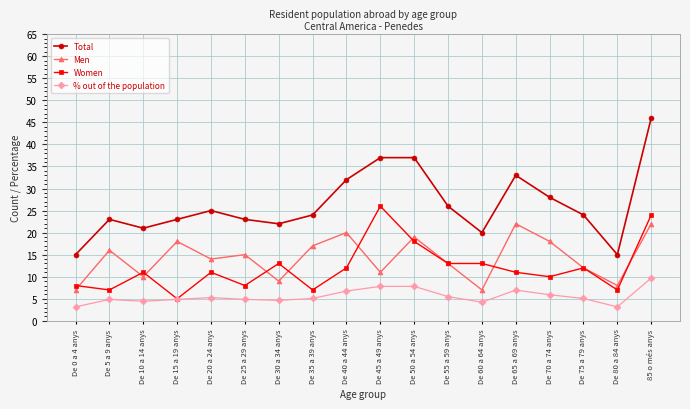

Where is the first local maximum for Men?

De 5 a 9 anys